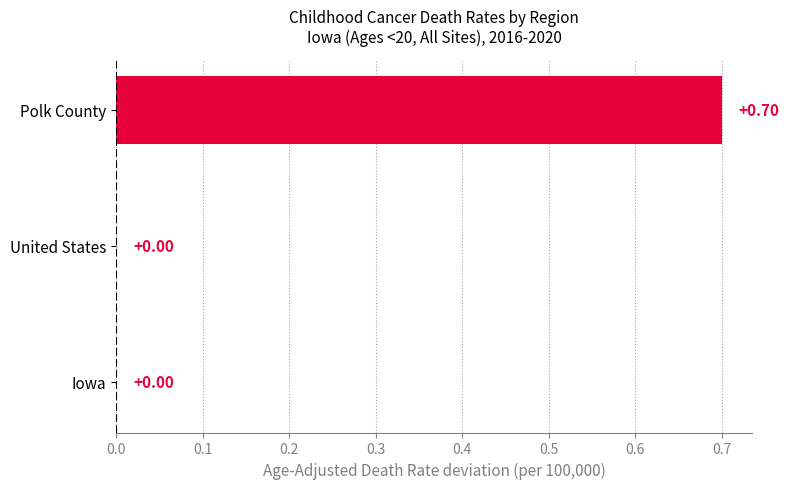

Which label corresponds to the largest value in the chart?

Polk County